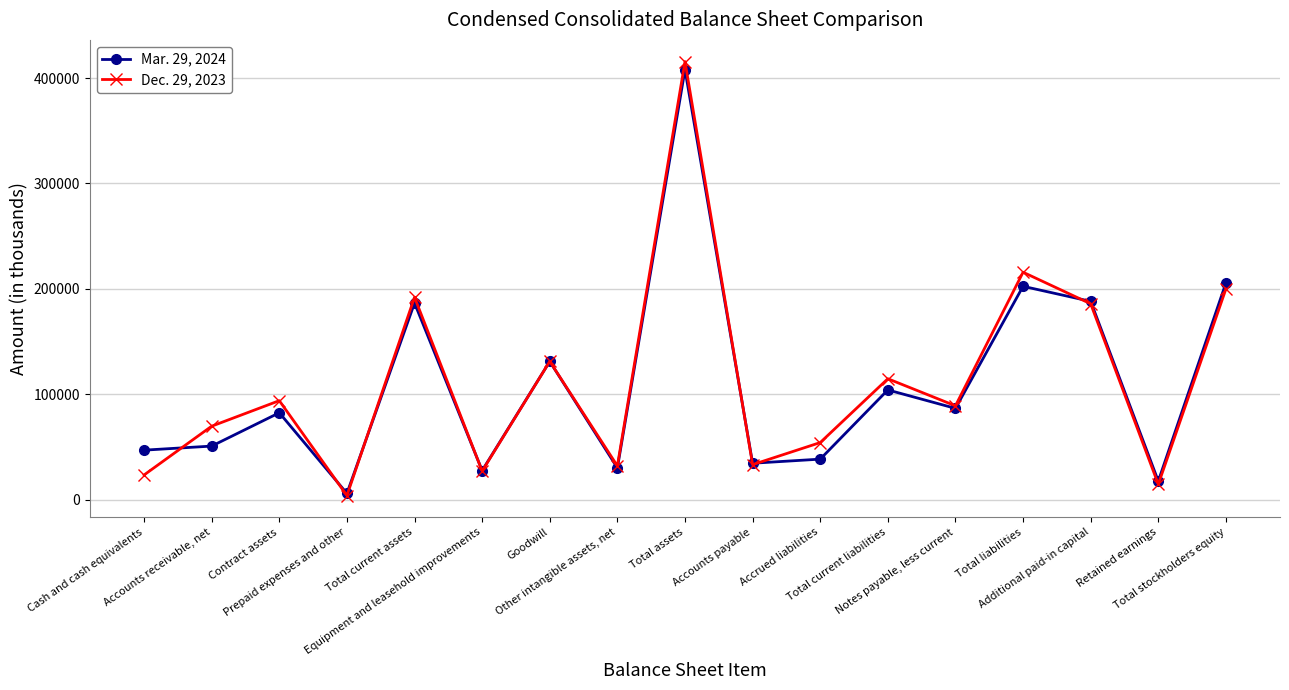

Is this an area chart (filled region under the line)?

No